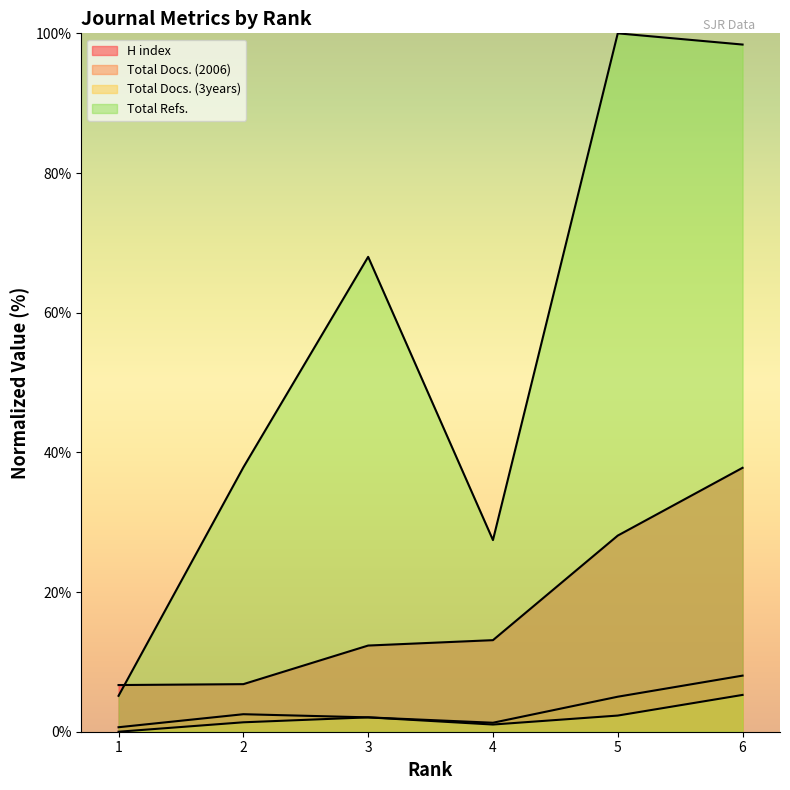

Which series has the largest range (max minus min)?

Total Refs.